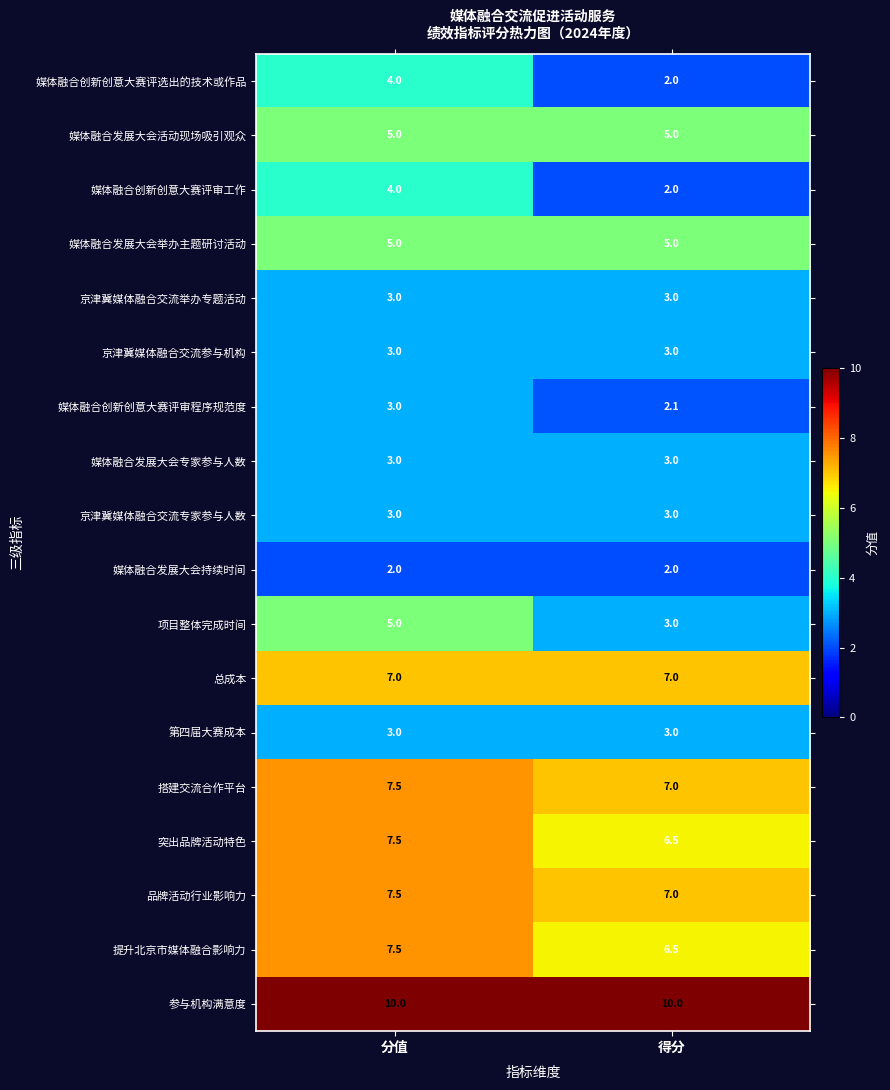

What is the greatest value displayed?

10.0